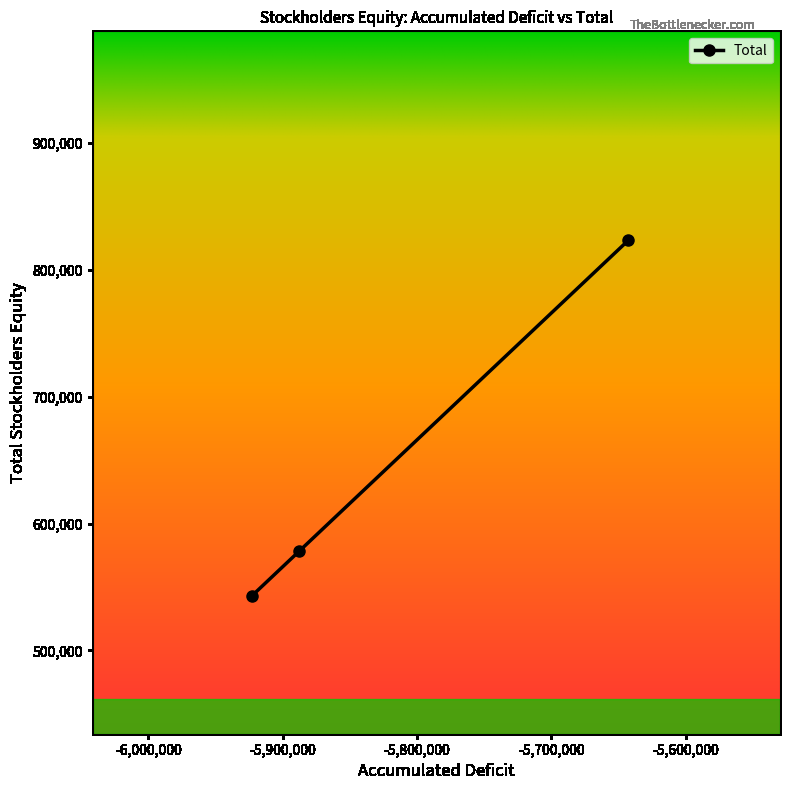

Reading left to right, what are all the values shown in this chart?

542946	578008	823249